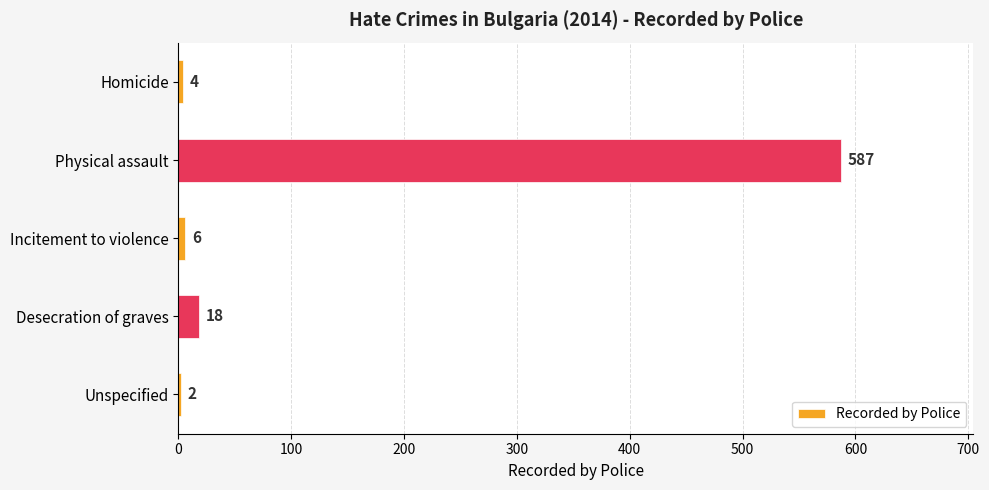

Where is the data nearest to the value 294?

Desecration of graves